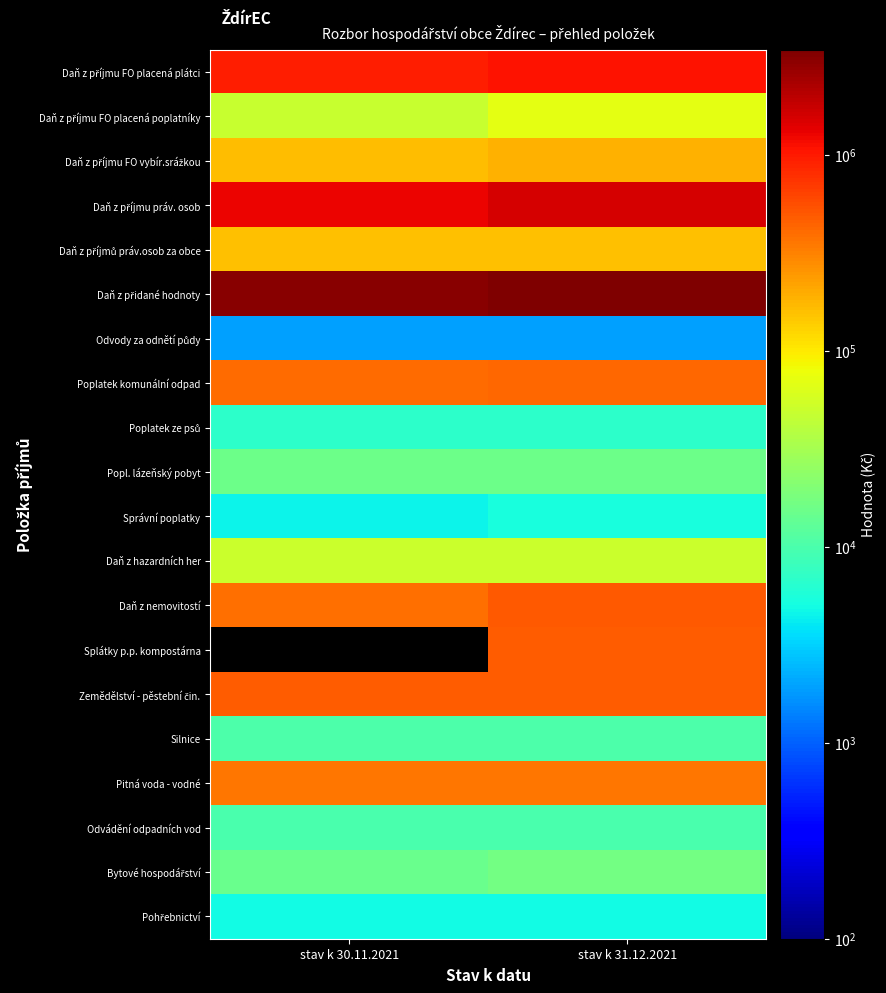

Which label corresponds to the largest value in the chart?

stav k 31.12.2021